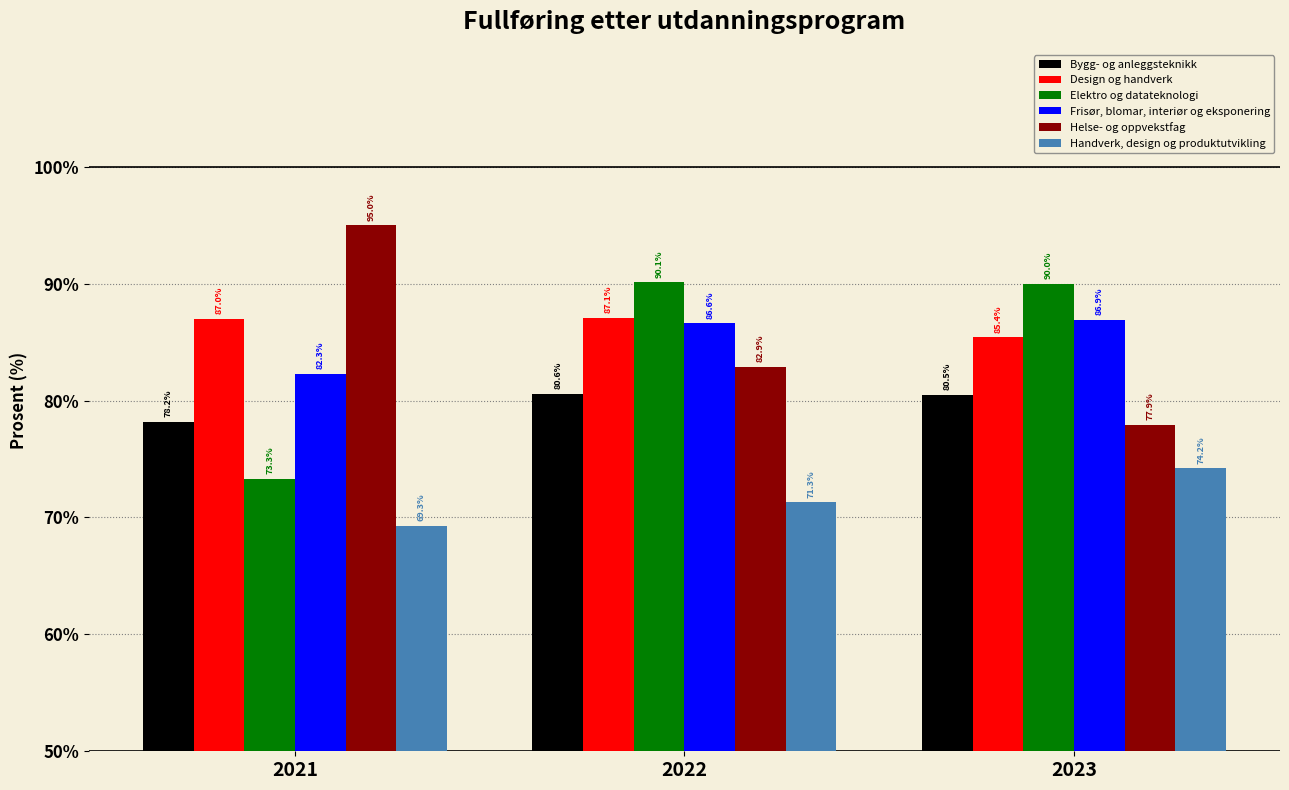

Reading left to right, list all the values displayed in this chart.

Bygg- og anleggsteknikk: 78.2	80.6	80.5
Design og handverk: 87.0	87.1	85.4
Elektro og datateknologi: 73.3	90.1	90.0
Frisør, blomar, interiør og eksponering: 82.3	86.6	86.9
Helse- og oppvekstfag: 95.0	82.9	77.9
Handverk, design og produktutvikling: 69.3	71.3	74.2